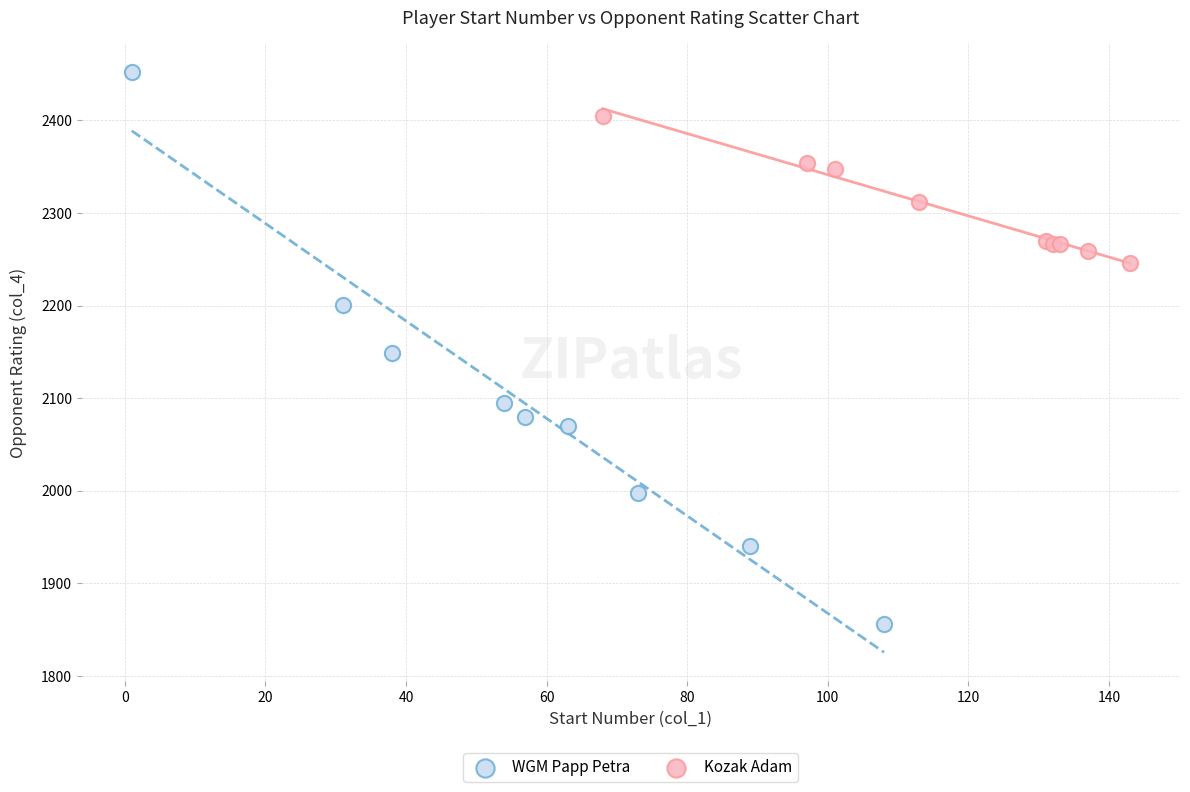

What are all the series names shown in the legend?

WGM Papp Petra, Kozak Adam